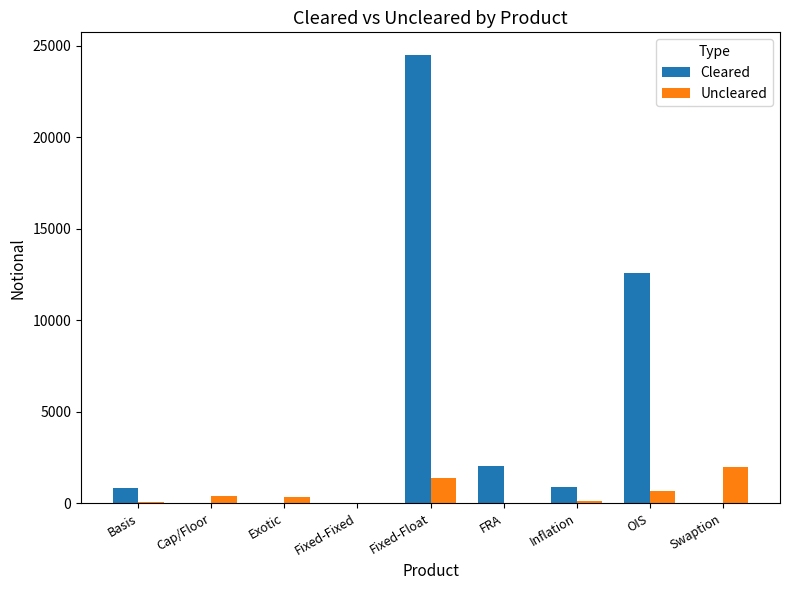

Between Fixed-Float and OIS, which series saw the biggest shift?

Cleared